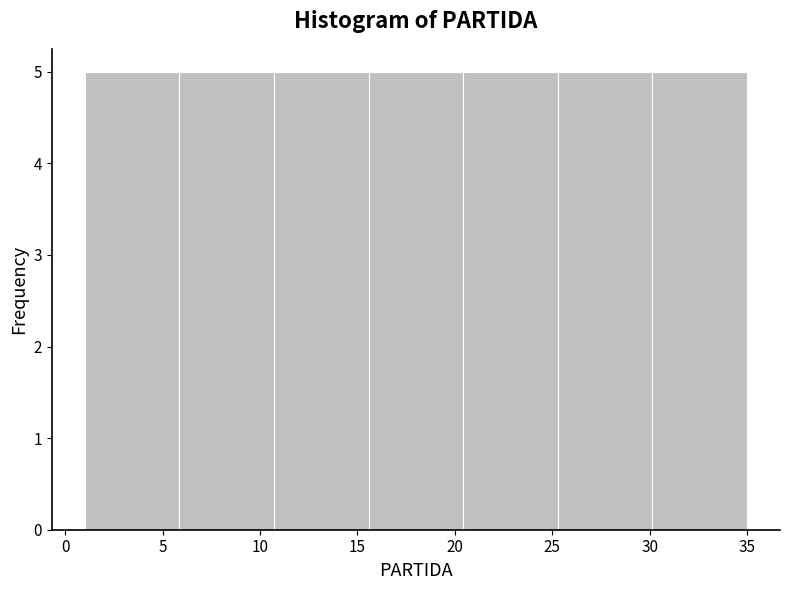

Reading left to right, list every bar in this chart as the range it spans on the x-axis followed by its height. Neither the bar edges nor the heights are printed on the chart, so give them approximately, as read against the axes.

1.0 to 6.0: 5
6.0 to 10.5: 5
10.5 to 15.5: 5
15.5 to 20.5: 5
20.5 to 25.5: 5
25.5 to 30.0: 5
30.0 to 35.0: 5